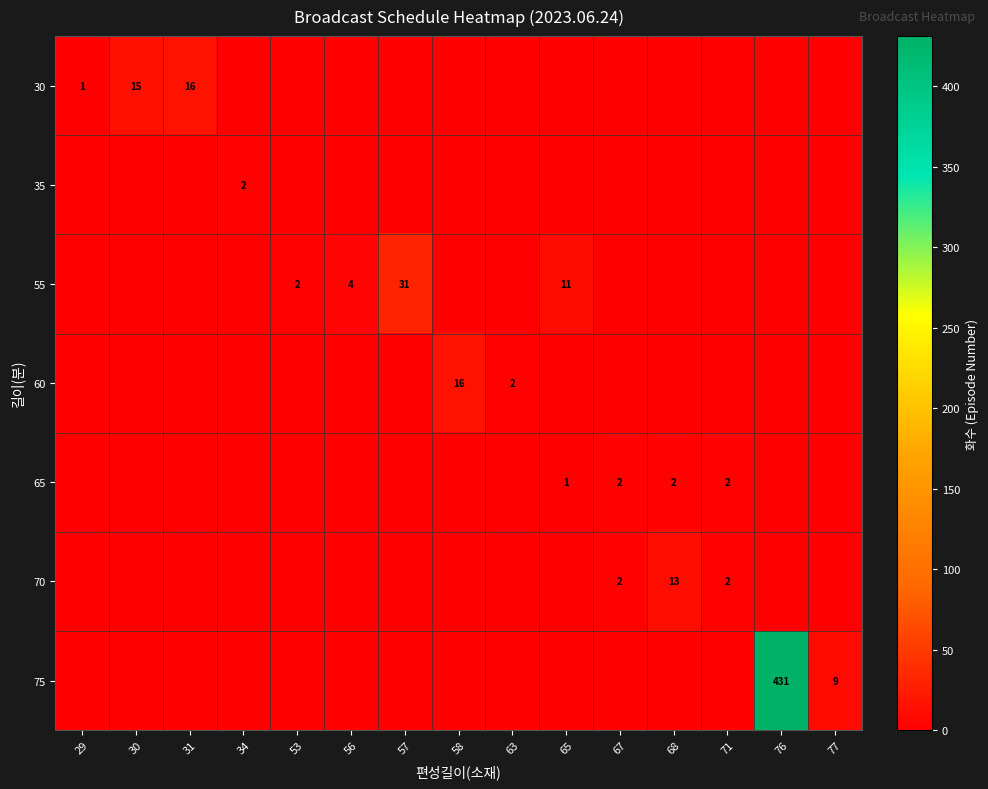

The row_1 series shows 0 at 63. True or false?

True